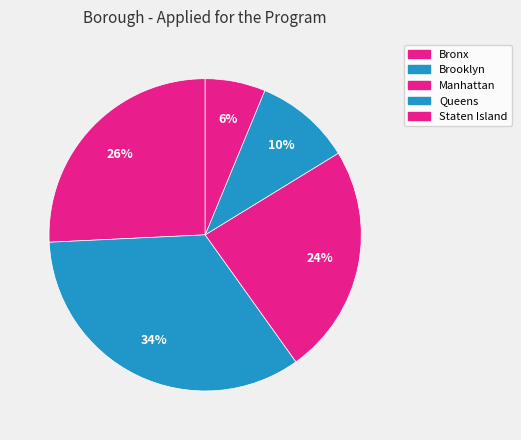

To the nearest percent, what is the difference between the Manhattan and Brooklyn slice percentages?

10%